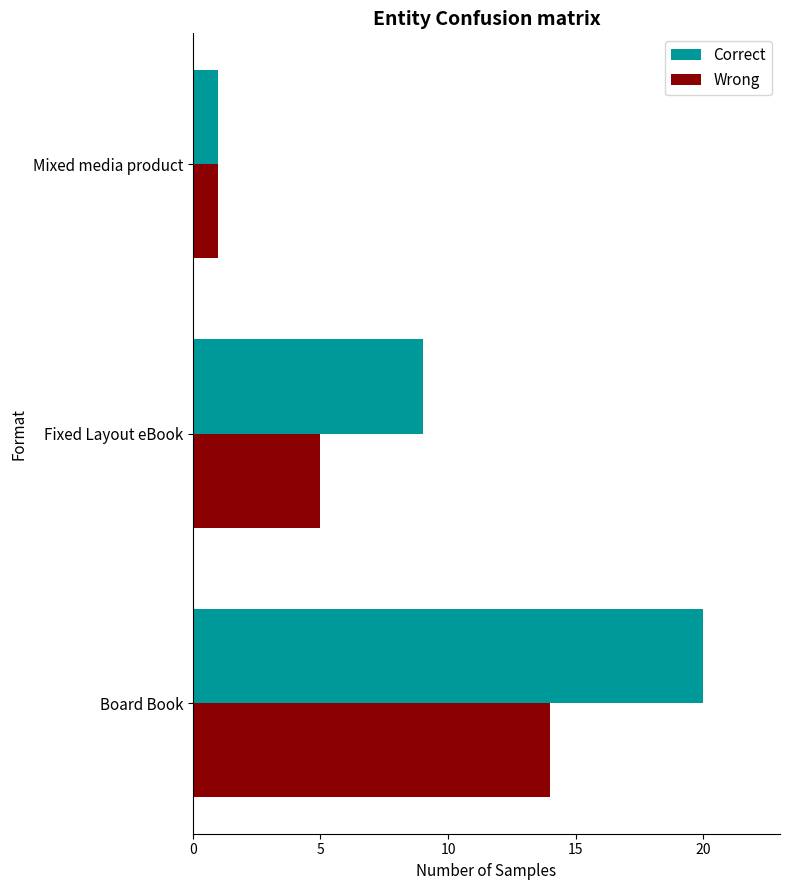

Which series has the largest total across all categories?

Correct